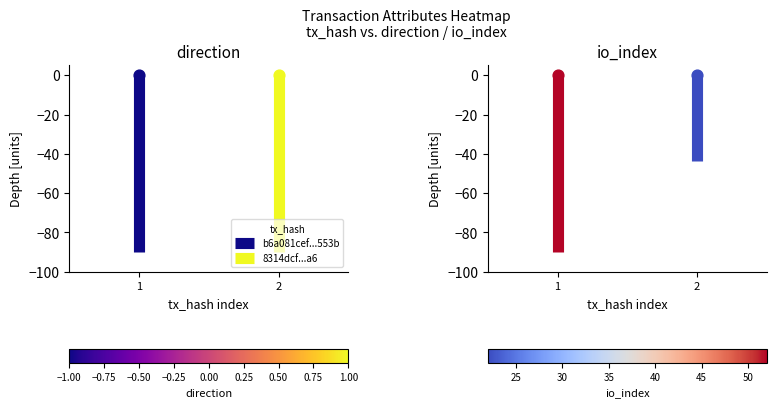

Which has a higher value, 1 or 1?

1